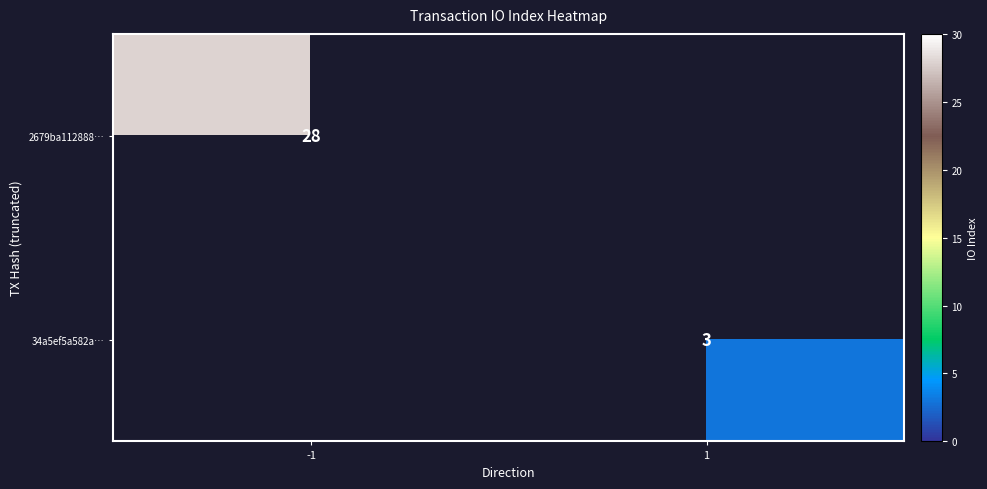

The value of 34a5ef5a582a… at 1 is 1.8. True or false?

False